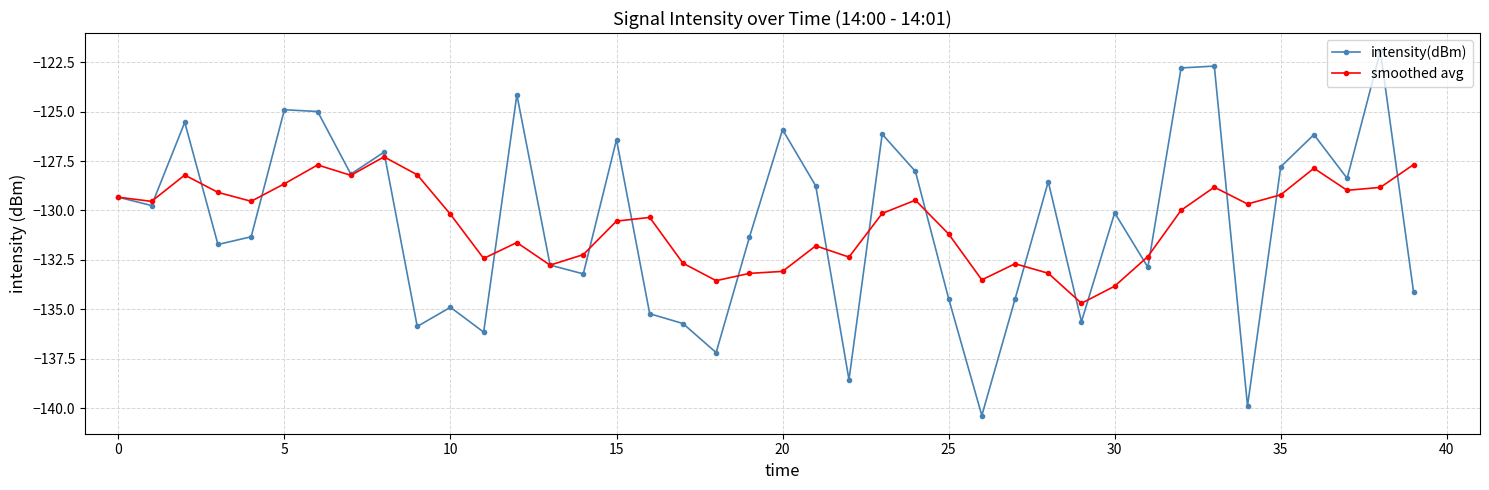

What is the value of the intensity(dBm) point at the 11th from the left?

-134.9